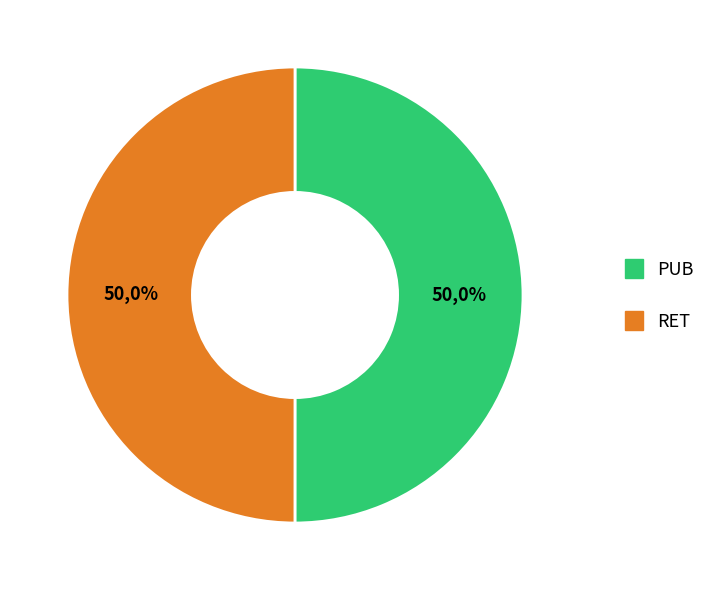

What is the majority slice?

PUB